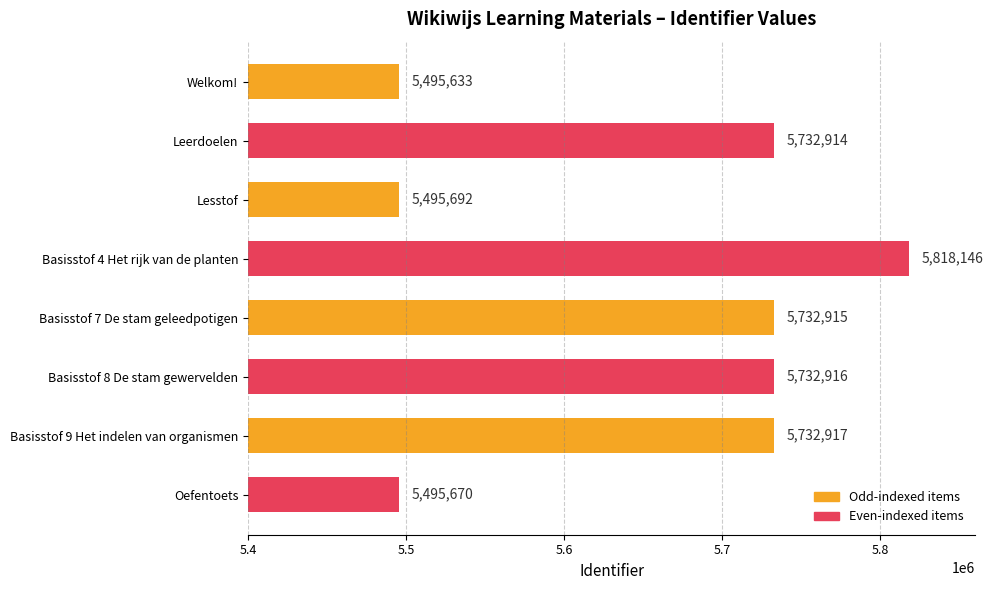

Which category has the highest value across all series?

Basisstof 4 Het rijk van de planten